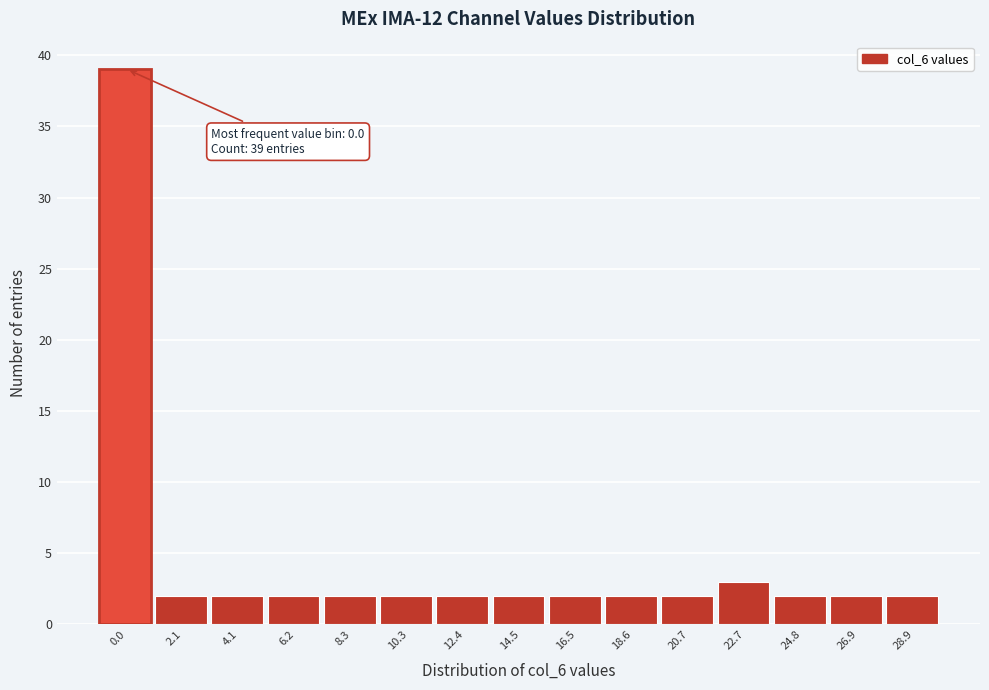

Reading right to left, extract all data points from this chart.

28.9=2	26.9=2	24.8=2	22.7=3	20.7=2	18.6=2	16.5=2	14.5=2	12.4=2	10.3=2	8.3=2	6.2=2	4.1=2	2.1=2	0.0=39